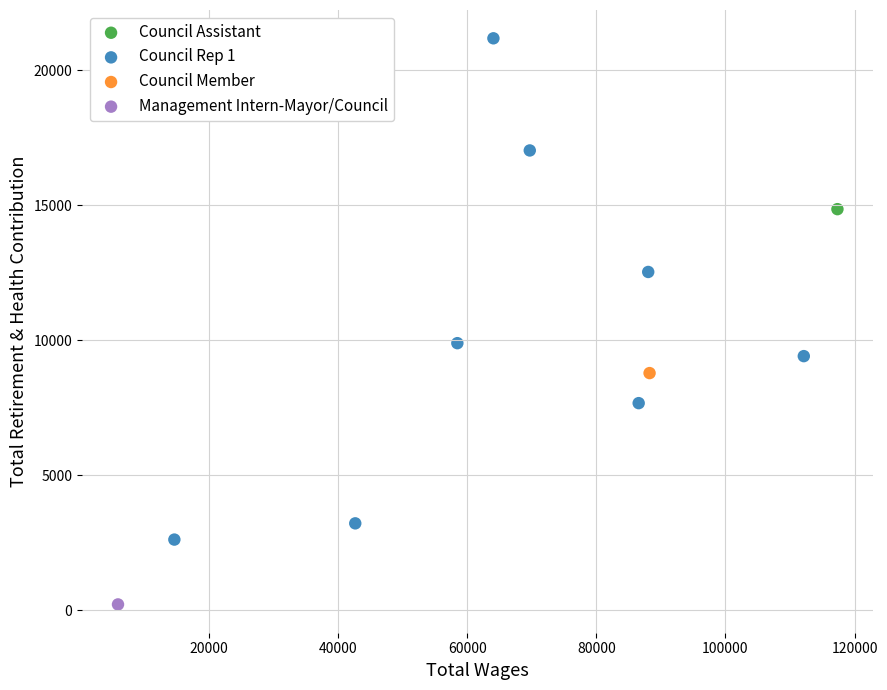

What are all the series names shown in the legend?

Council Assistant, Council Rep 1, Council Member, Management Intern-Mayor/Council